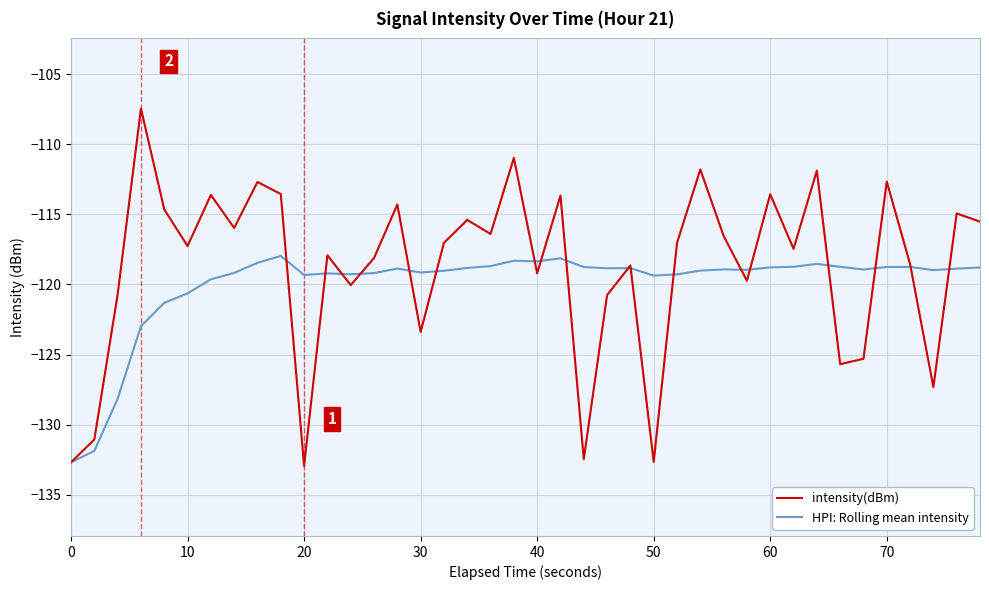

What are all the series names shown in the legend?

intensity(dBm), HPI: Rolling mean intensity